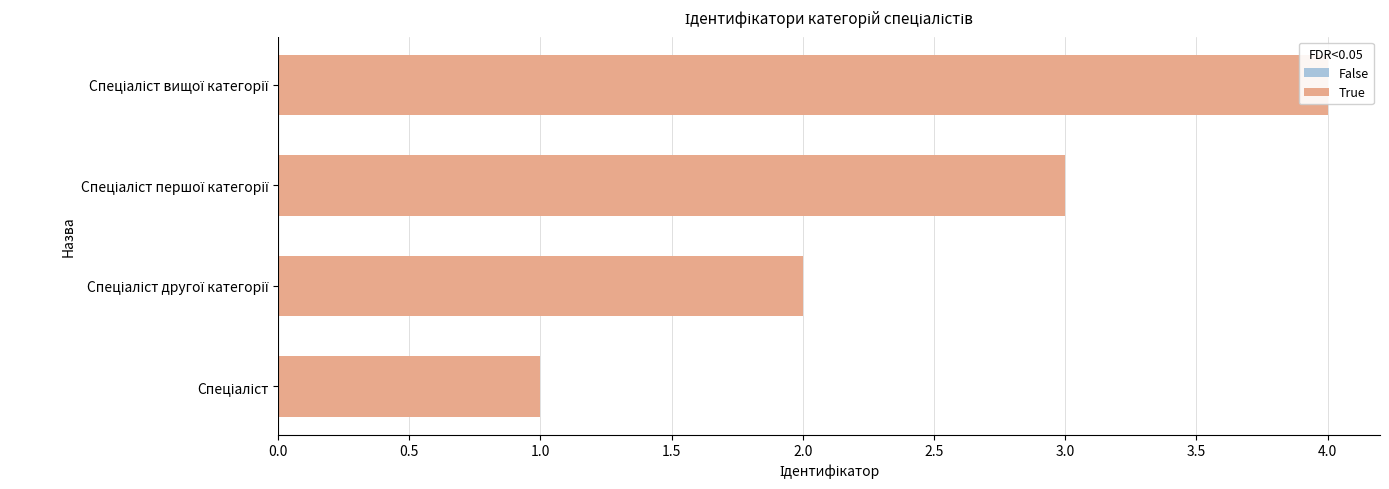

What is the maximum value shown in the chart?

4